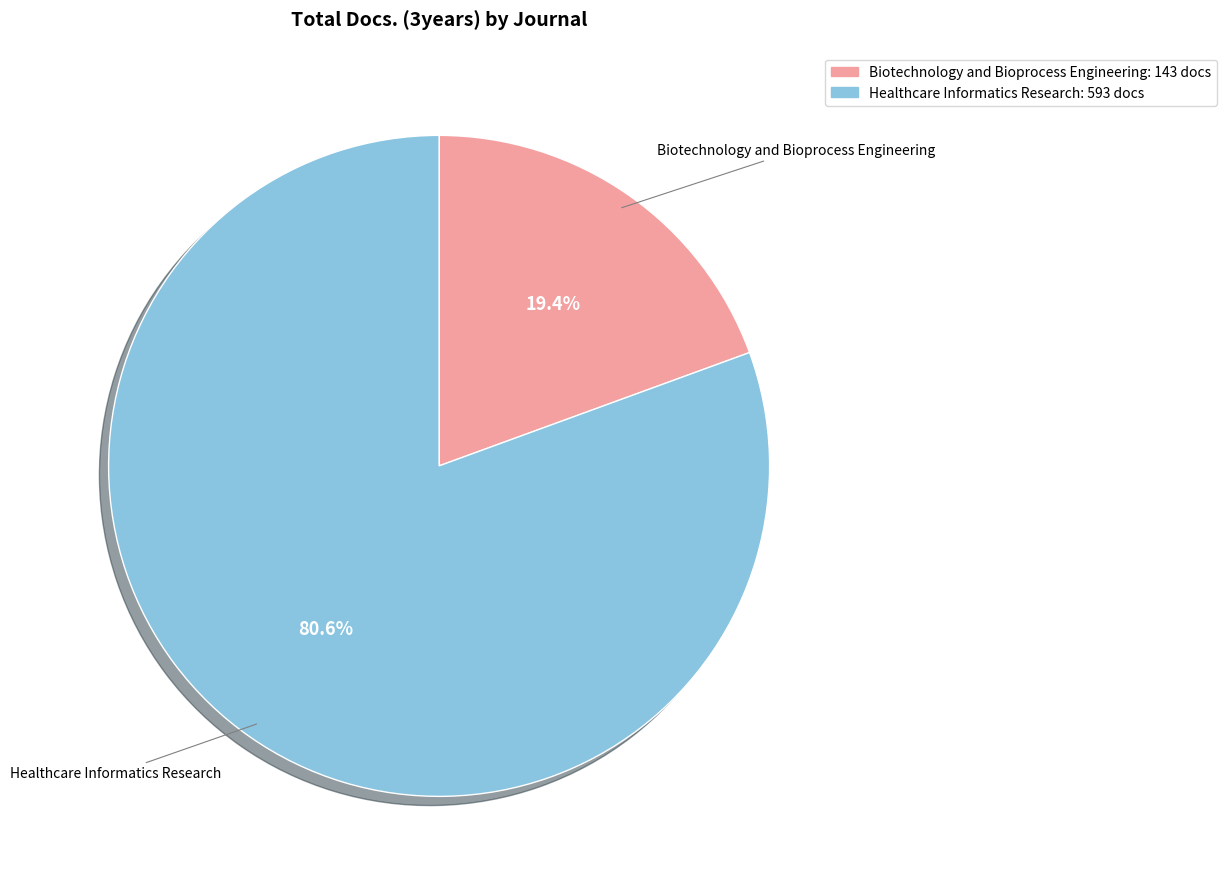

Is the sum of Biotechnology and Bioprocess Engineering and Healthcare Informatics Research greater than half?

Yes